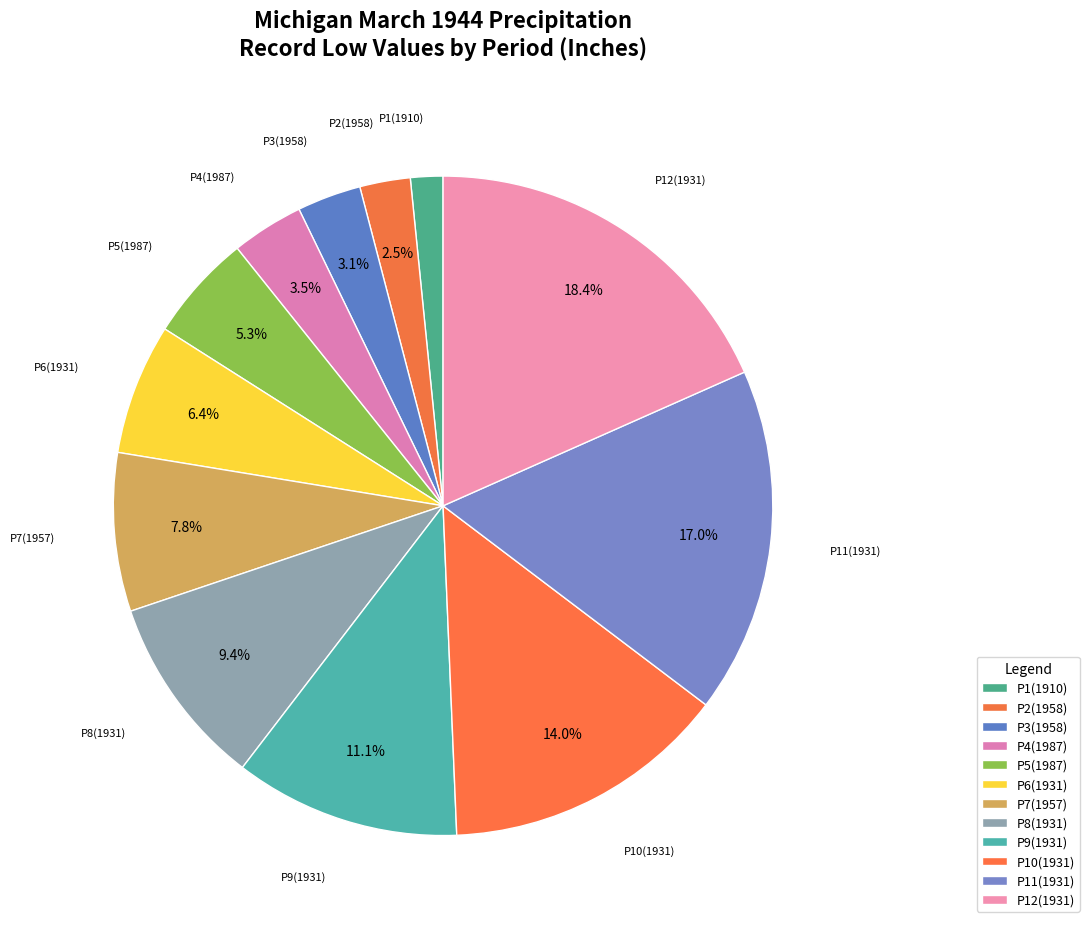

Count the number of slices in the pie.

12